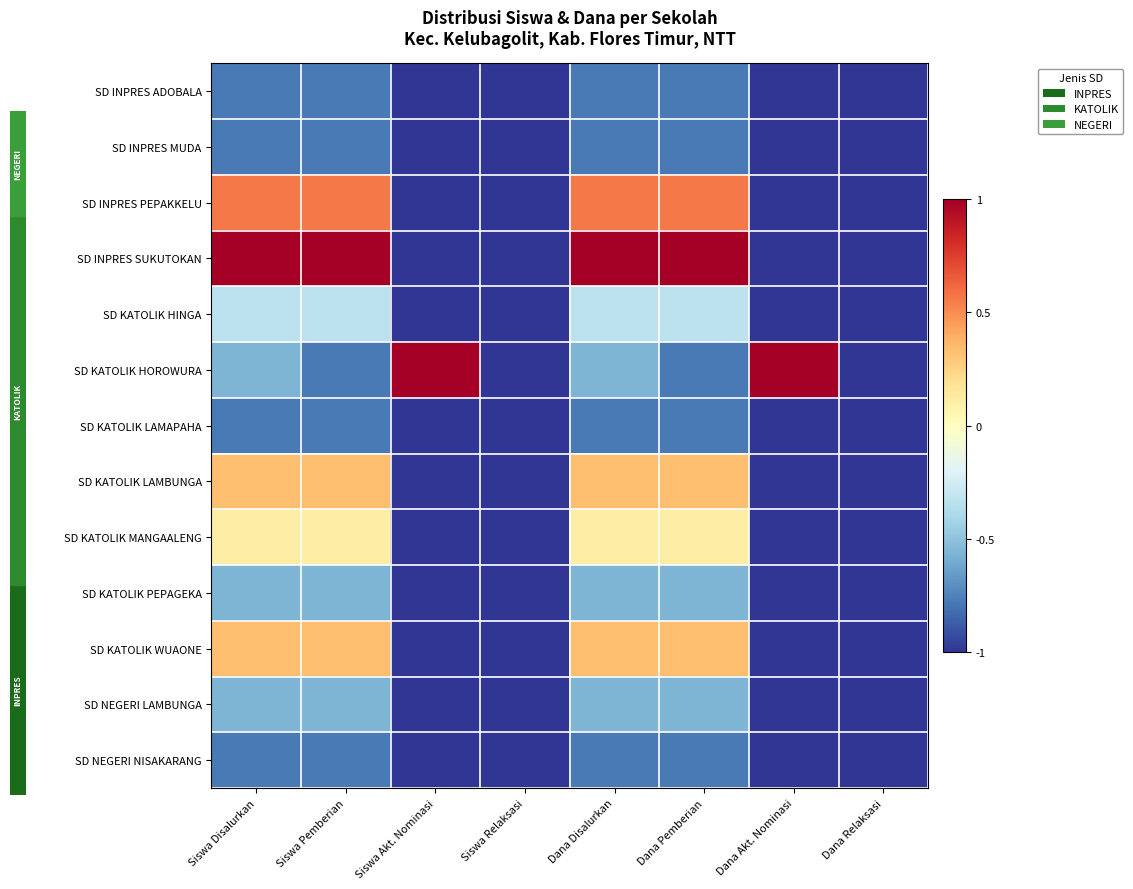

Reading left to right, extract all data points from this chart.

SD INPRES ADOBALA: Siswa Disalurkan=-0.8	Siswa Pemberian=-0.8	Siswa Akt. Nominasi=-1.0	Siswa Relaksasi=-1.0	Dana Disalurkan=-0.8	Dana Pemberian=-0.8	Dana Akt. Nominasi=-1.0	Dana Relaksasi=-1.0
SD INPRES MUDA: Siswa Disalurkan=-0.8	Siswa Pemberian=-0.8	Siswa Akt. Nominasi=-1.0	Siswa Relaksasi=-1.0	Dana Disalurkan=-0.8	Dana Pemberian=-0.8	Dana Akt. Nominasi=-1.0	Dana Relaksasi=-1.0
SD INPRES PEPAKKELU: Siswa Disalurkan=0.6	Siswa Pemberian=0.6	Siswa Akt. Nominasi=-1.0	Siswa Relaksasi=-1.0	Dana Disalurkan=0.6	Dana Pemberian=0.6	Dana Akt. Nominasi=-1.0	Dana Relaksasi=-1.0
SD INPRES SUKUTOKAN: Siswa Disalurkan=1.0	Siswa Pemberian=1.0	Siswa Akt. Nominasi=-1.0	Siswa Relaksasi=-1.0	Dana Disalurkan=1.0	Dana Pemberian=1.0	Dana Akt. Nominasi=-1.0	Dana Relaksasi=-1.0
SD KATOLIK HINGA: Siswa Disalurkan=-0.3	Siswa Pemberian=-0.3	Siswa Akt. Nominasi=-1.0	Siswa Relaksasi=-1.0	Dana Disalurkan=-0.3	Dana Pemberian=-0.3	Dana Akt. Nominasi=-1.0	Dana Relaksasi=-1.0
SD KATOLIK HOROWURA: Siswa Disalurkan=-0.6	Siswa Pemberian=-0.8	Siswa Akt. Nominasi=1.0	Siswa Relaksasi=-1.0	Dana Disalurkan=-0.6	Dana Pemberian=-0.8	Dana Akt. Nominasi=1.0	Dana Relaksasi=-1.0
SD KATOLIK LAMAPAHA: Siswa Disalurkan=-0.8	Siswa Pemberian=-0.8	Siswa Akt. Nominasi=-1.0	Siswa Relaksasi=-1.0	Dana Disalurkan=-0.8	Dana Pemberian=-0.8	Dana Akt. Nominasi=-1.0	Dana Relaksasi=-1.0
SD KATOLIK LAMBUNGA: Siswa Disalurkan=0.3	Siswa Pemberian=0.3	Siswa Akt. Nominasi=-1.0	Siswa Relaksasi=-1.0	Dana Disalurkan=0.3	Dana Pemberian=0.3	Dana Akt. Nominasi=-1.0	Dana Relaksasi=-1.0
SD KATOLIK MANGAALENG: Siswa Disalurkan=0.1	Siswa Pemberian=0.1	Siswa Akt. Nominasi=-1.0	Siswa Relaksasi=-1.0	Dana Disalurkan=0.1	Dana Pemberian=0.1	Dana Akt. Nominasi=-1.0	Dana Relaksasi=-1.0
SD KATOLIK PEPAGEKA: Siswa Disalurkan=-0.6	Siswa Pemberian=-0.6	Siswa Akt. Nominasi=-1.0	Siswa Relaksasi=-1.0	Dana Disalurkan=-0.6	Dana Pemberian=-0.6	Dana Akt. Nominasi=-1.0	Dana Relaksasi=-1.0
SD KATOLIK WUAONE: Siswa Disalurkan=0.3	Siswa Pemberian=0.3	Siswa Akt. Nominasi=-1.0	Siswa Relaksasi=-1.0	Dana Disalurkan=0.3	Dana Pemberian=0.3	Dana Akt. Nominasi=-1.0	Dana Relaksasi=-1.0
SD NEGERI LAMBUNGA: Siswa Disalurkan=-0.6	Siswa Pemberian=-0.6	Siswa Akt. Nominasi=-1.0	Siswa Relaksasi=-1.0	Dana Disalurkan=-0.6	Dana Pemberian=-0.6	Dana Akt. Nominasi=-1.0	Dana Relaksasi=-1.0
SD NEGERI NISAKARANG: Siswa Disalurkan=-0.8	Siswa Pemberian=-0.8	Siswa Akt. Nominasi=-1.0	Siswa Relaksasi=-1.0	Dana Disalurkan=-0.8	Dana Pemberian=-0.8	Dana Akt. Nominasi=-1.0	Dana Relaksasi=-1.0